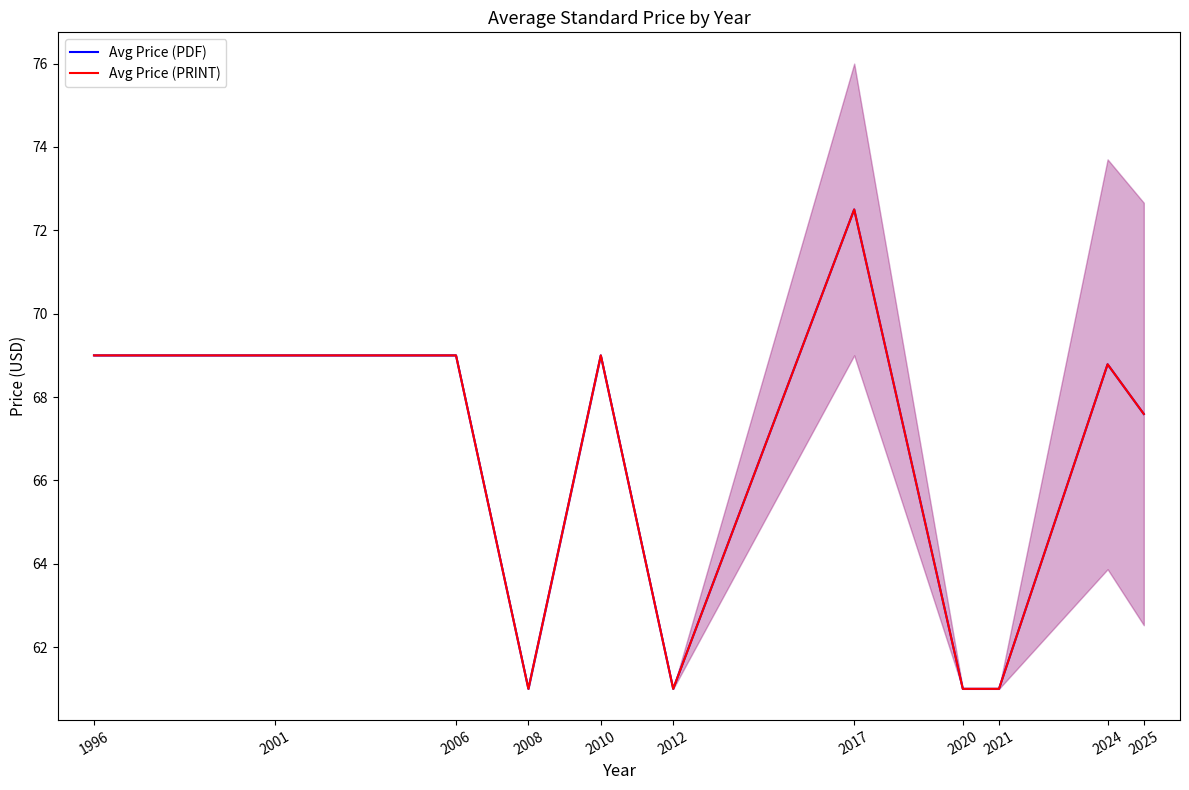

Which has a higher value, 2025 or 2010?

2010